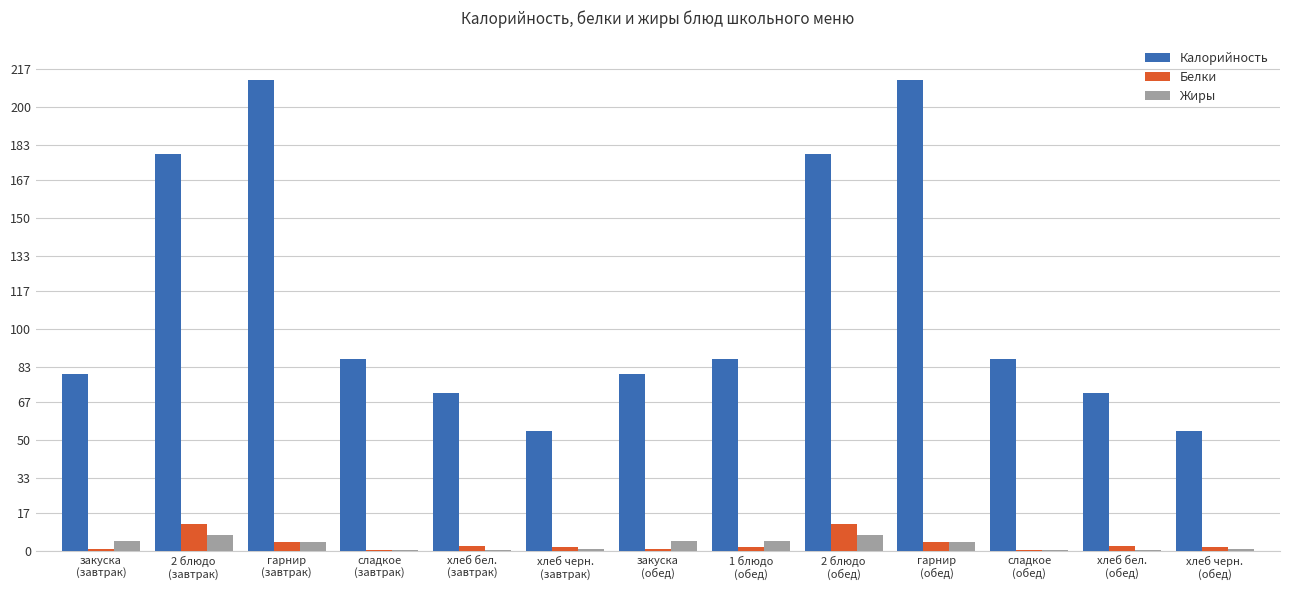

The value of Калорийность at хлеб бел.
(завтрак) is 20.5. True or false?

False